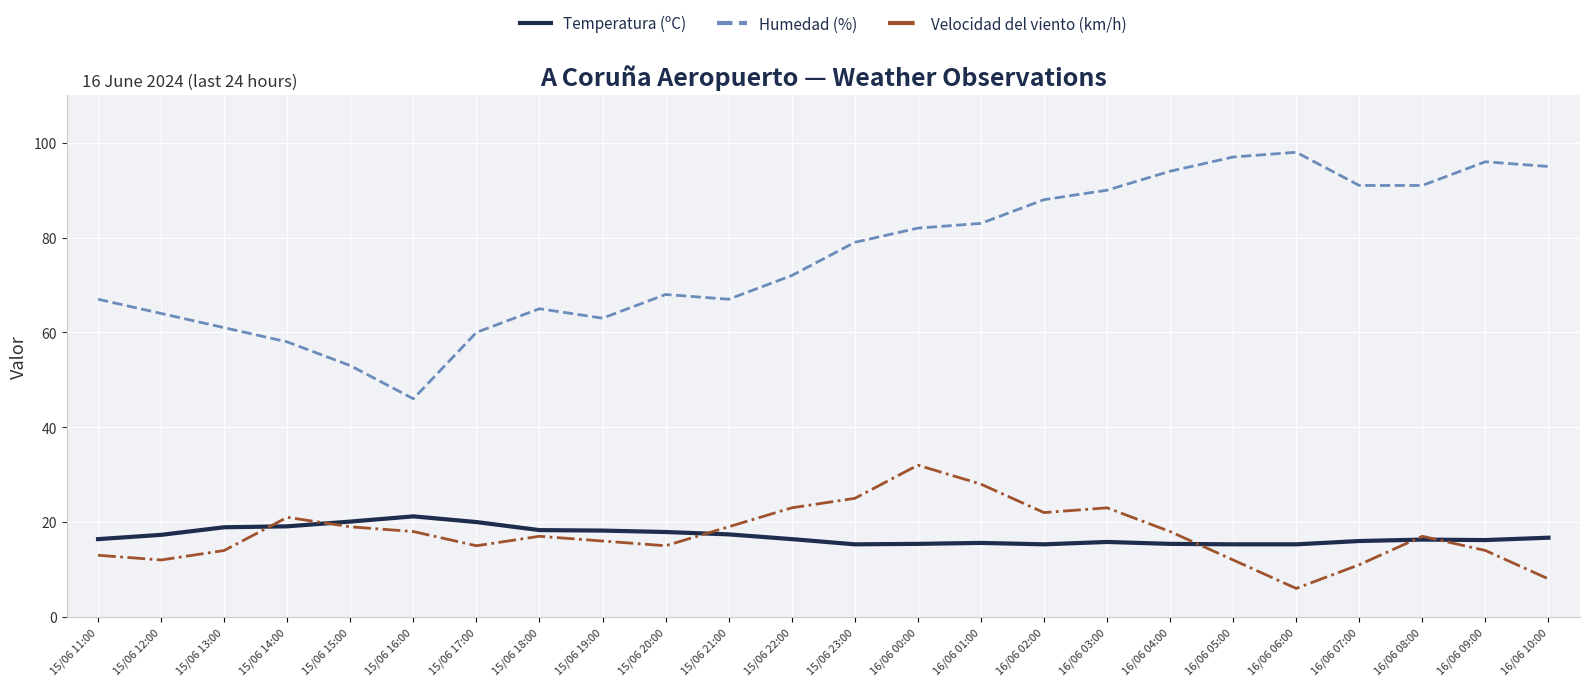

The value of Humedad (%) at 16/06 01:00 is 83.0. True or false?

True